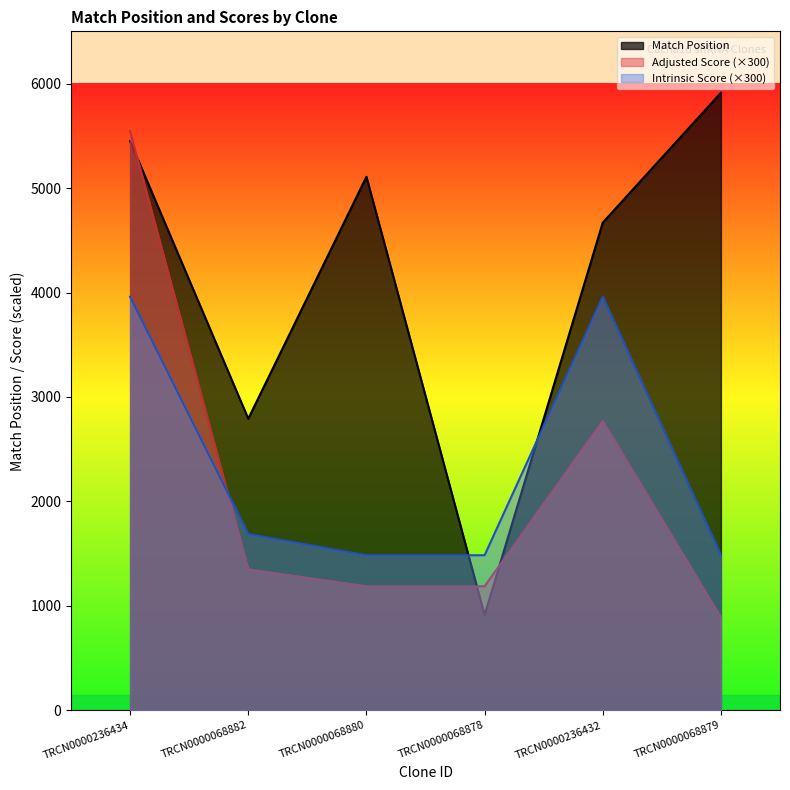

How many values in the Adjusted Score series exceed 1350?

2